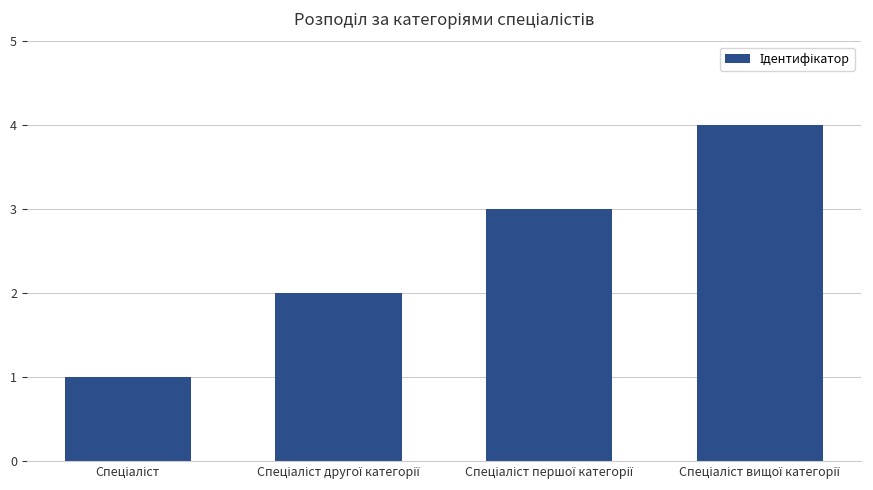

Count the number of data series in this chart.

1